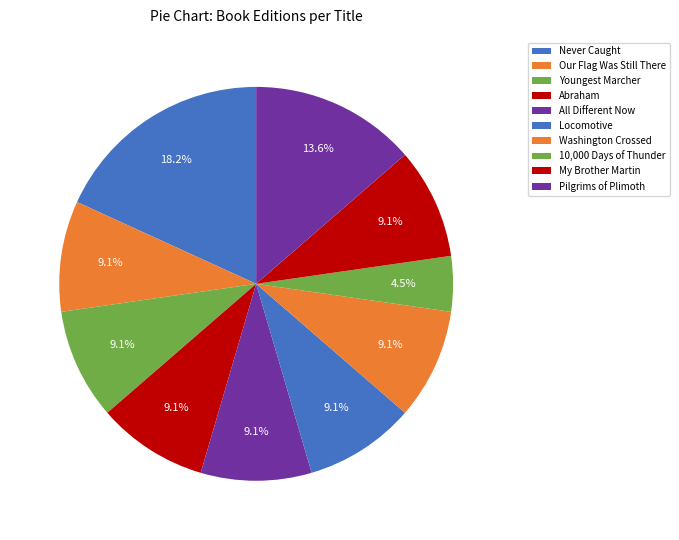

Which category has the biggest portion of the pie?

Never Caught